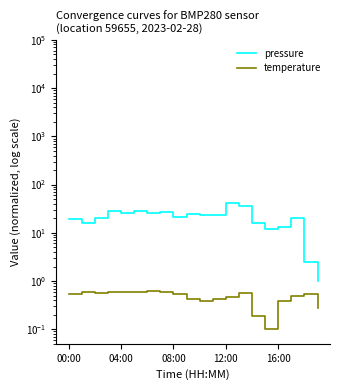

Is it true that temperature equals 0.6 at 6?

True